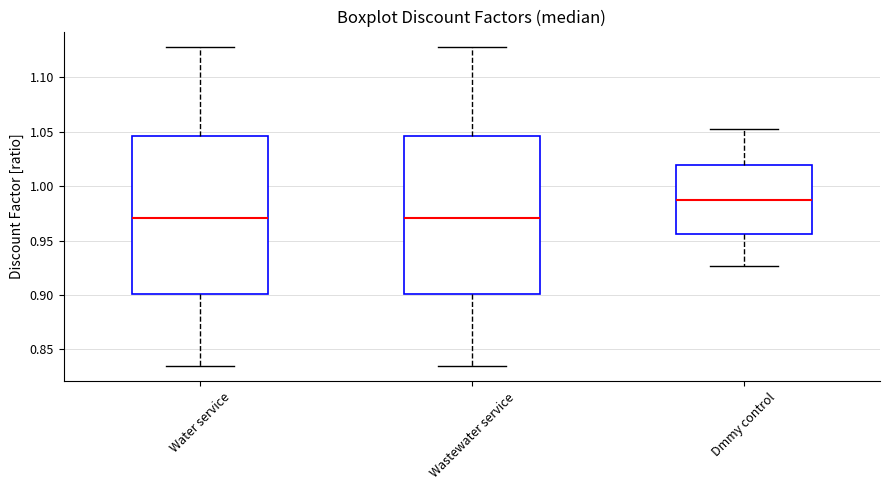

Reading left to right, transcribe this box plot: for each box, give where its median line is, the range the box spans, and where its two whiskers end, as read against the y-axis. The values are not printed on the chart, so give them approximately, as read against the axis.

Water service: median 0.970, box 0.900 to 1.045, whiskers 0.835 to 1.130
Wastewater service: median 0.970, box 0.900 to 1.045, whiskers 0.835 to 1.130
Dmmy control: median 0.985, box 0.955 to 1.020, whiskers 0.925 to 1.050